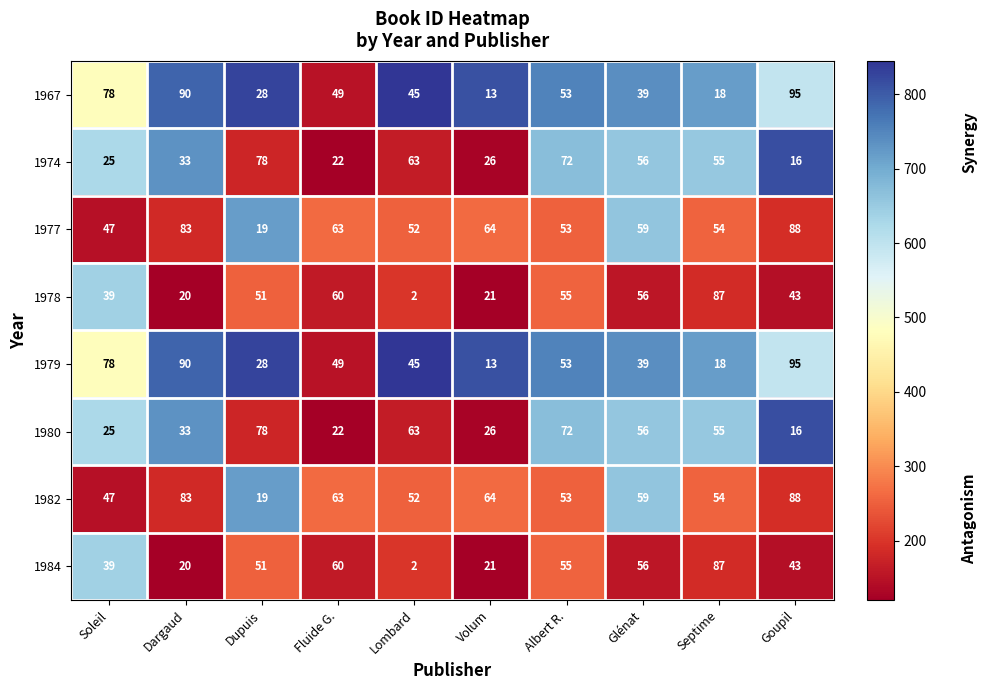

What is the maximum value for 1982?

88